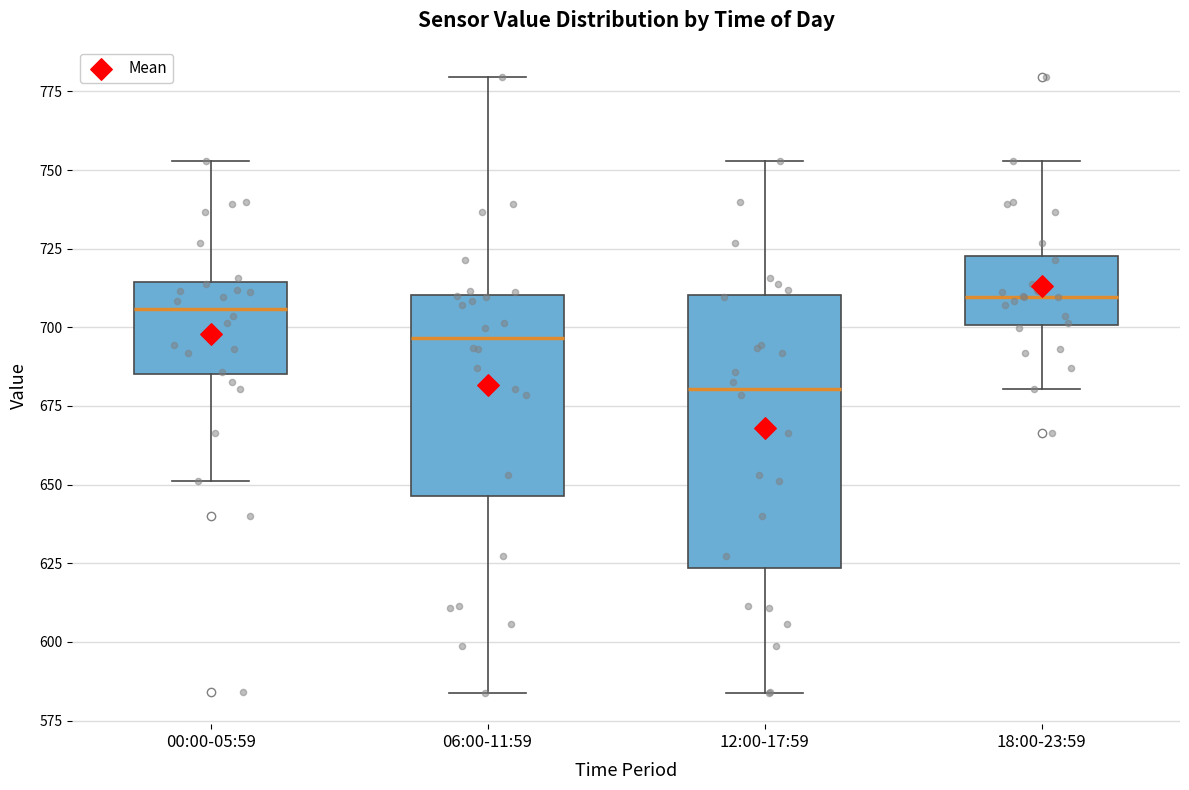

Reading left to right, transcribe this box plot: for each box, give where its median line is, the range the box spans, and where its two whiskers end, as read against the y-axis. The values are not printed on the chart, so give them approximately, as read against the axis.

00:00-05:59: median 705, box 685 to 715, whiskers 650 to 755
06:00-11:59: median 695, box 645 to 710, whiskers 585 to 780
12:00-17:59: median 680, box 625 to 710, whiskers 585 to 755
18:00-23:59: median 710, box 700 to 725, whiskers 680 to 755